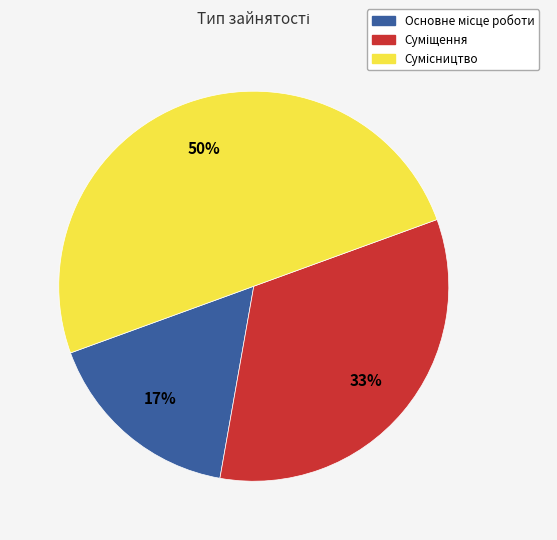

To the nearest percent, what is the difference between the largest and smallest slice percentages?

33%